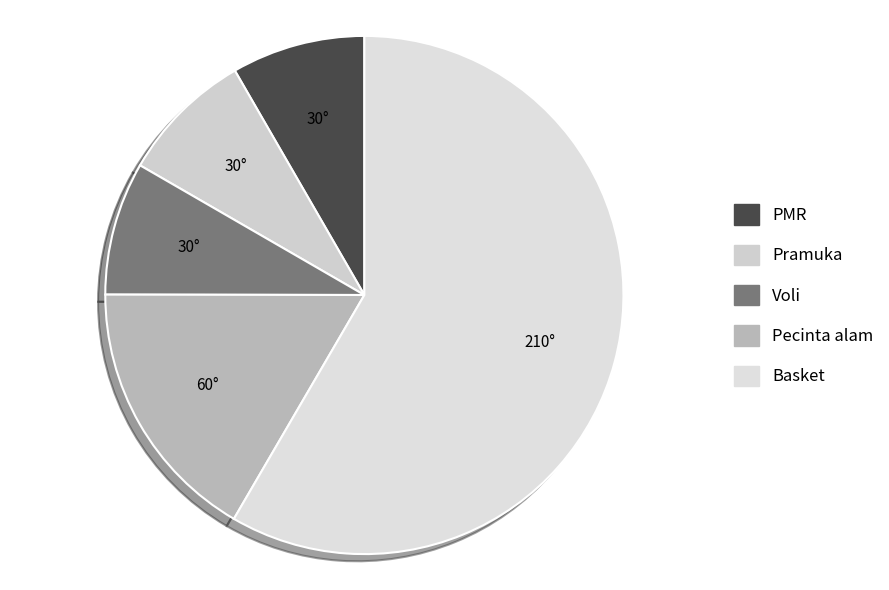

How many segments does this pie chart have?

5